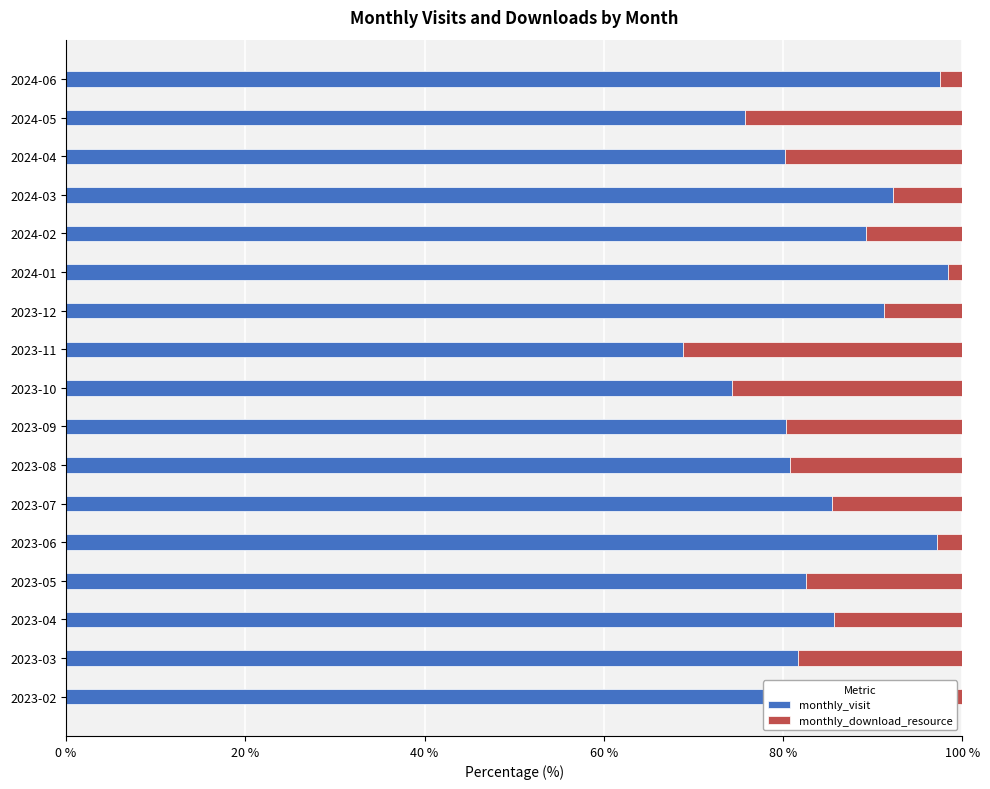

Is it true that monthly_visit equals 80.8 at 2023-08?

True